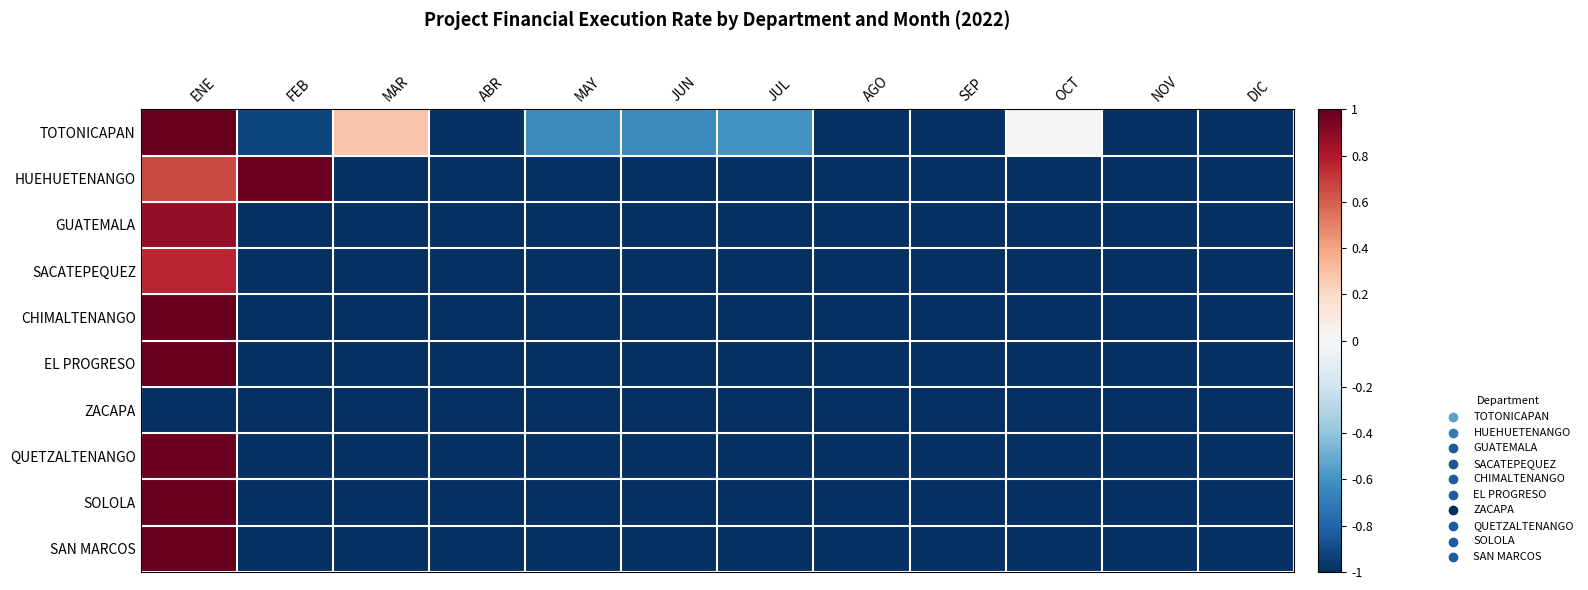

Which has a higher value, ENE or FEB?

ENE